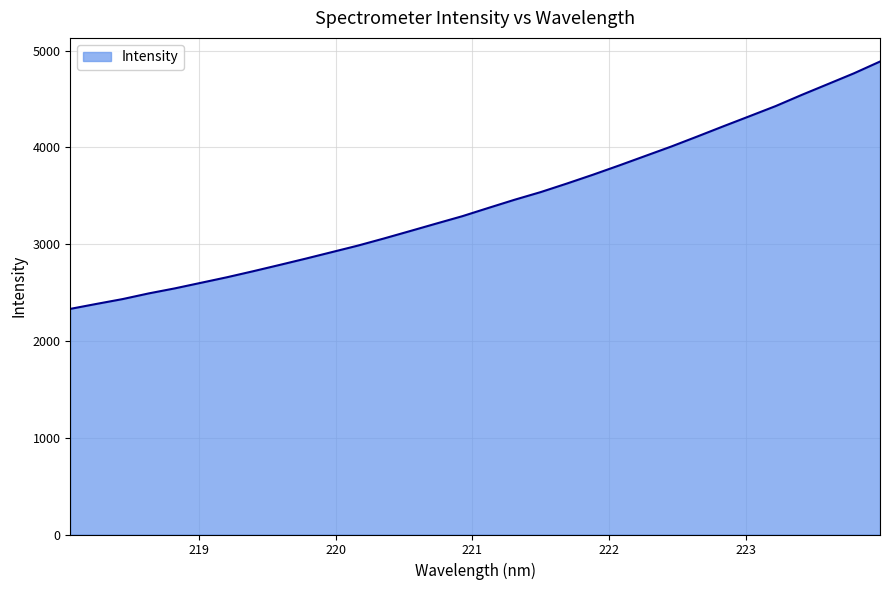

What is the minimum value shown in the chart?

2331.2